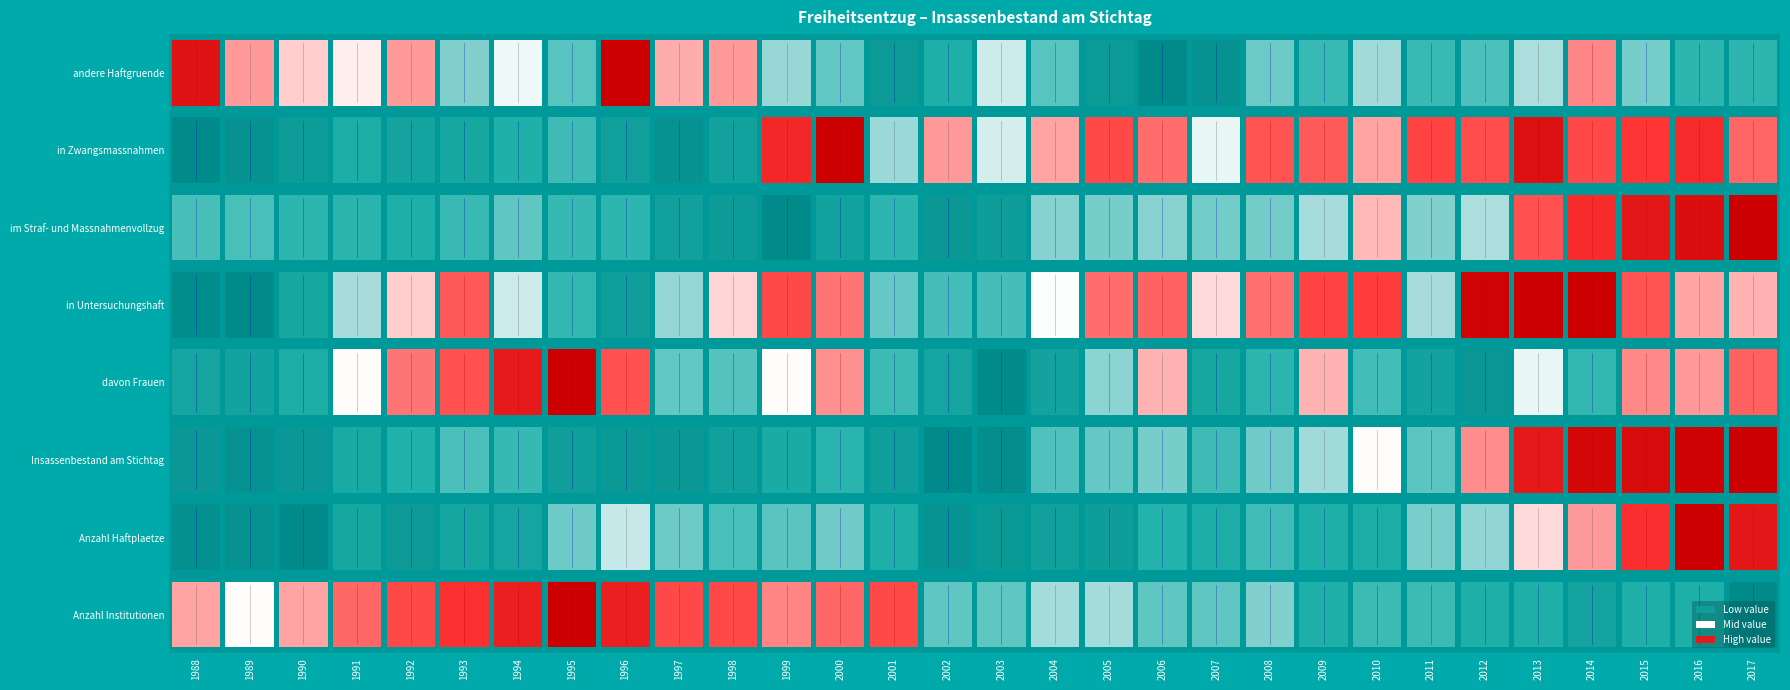

Which label corresponds to the smallest value in the chart?

1988